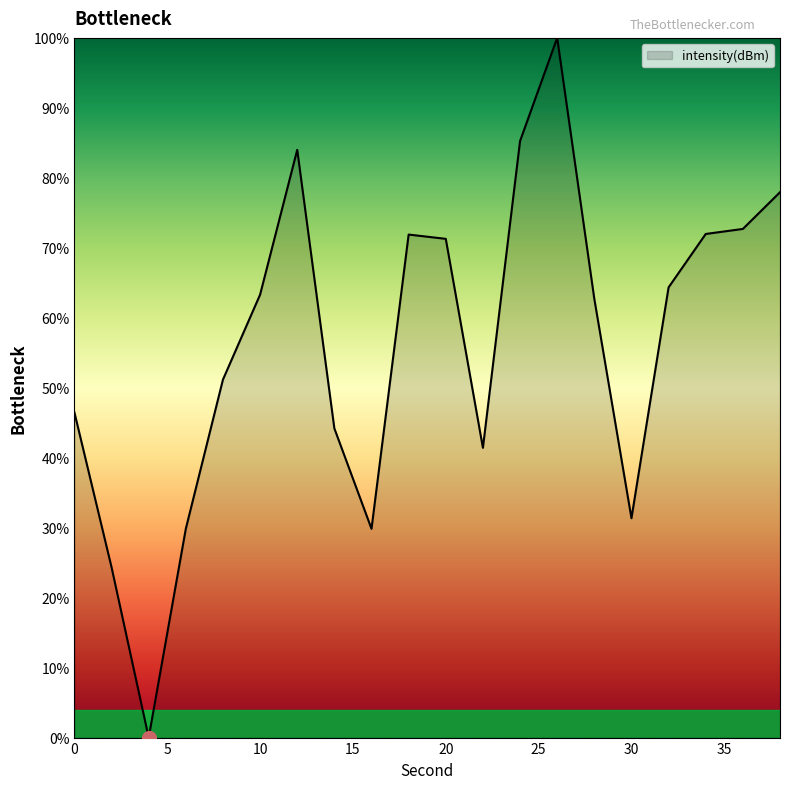

Does the chart display data point markers on the line(s)?

No